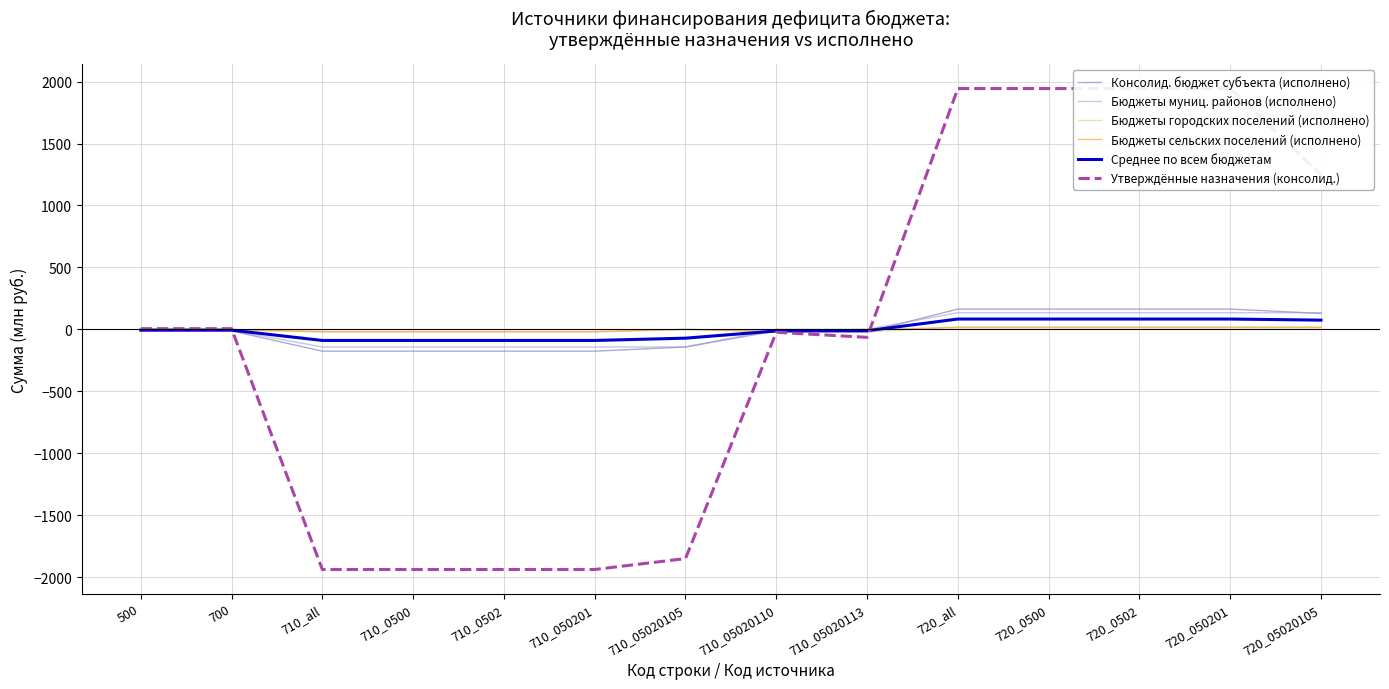

The value of Консолид. бюджет субъекта (исполнено) at 710_0500 is -75.4. True or false?

False